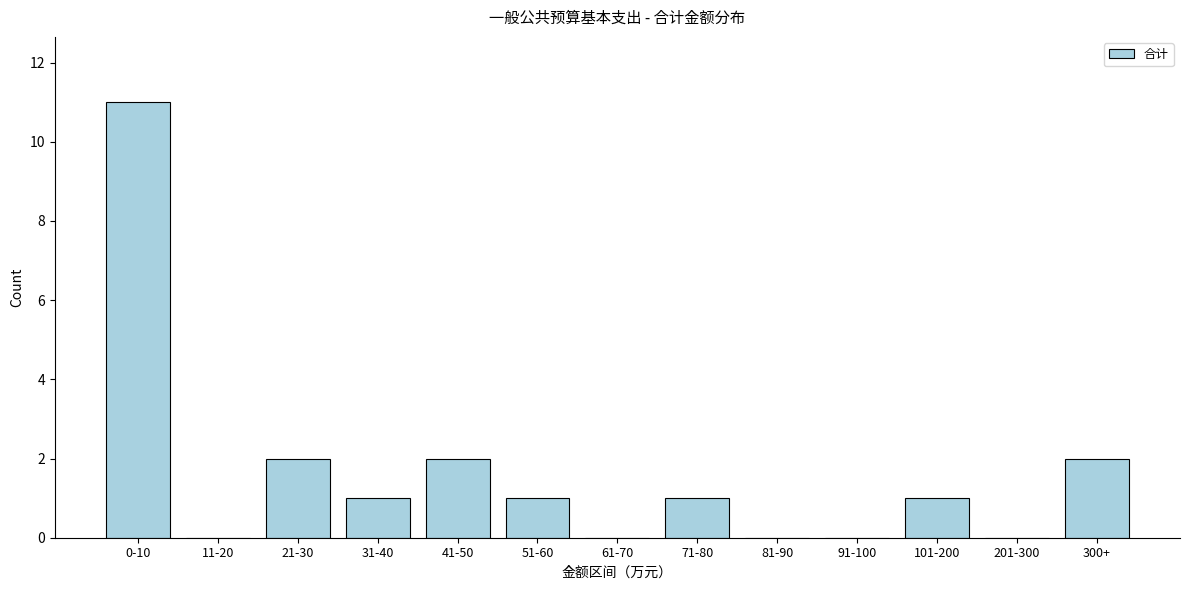

Reading left to right, extract all data points from this chart.

0-10=11	11-20=0	21-30=2	31-40=1	41-50=2	51-60=1	61-70=0	71-80=1	81-90=0	91-100=0	101-200=1	201-300=0	300+=2